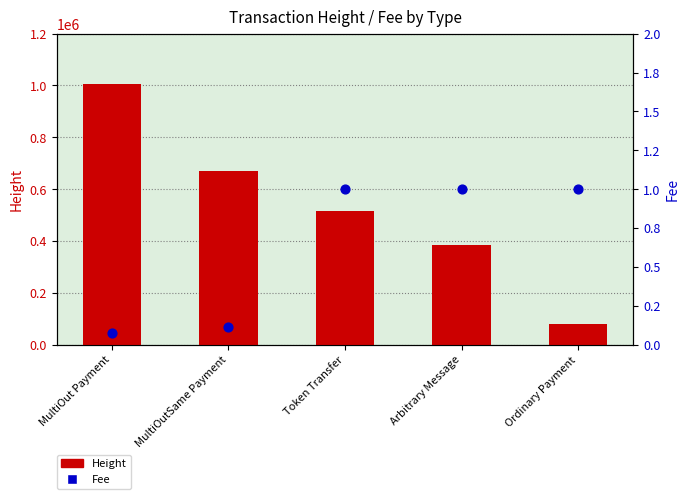

Which series has the widest spread of Y values?

Height